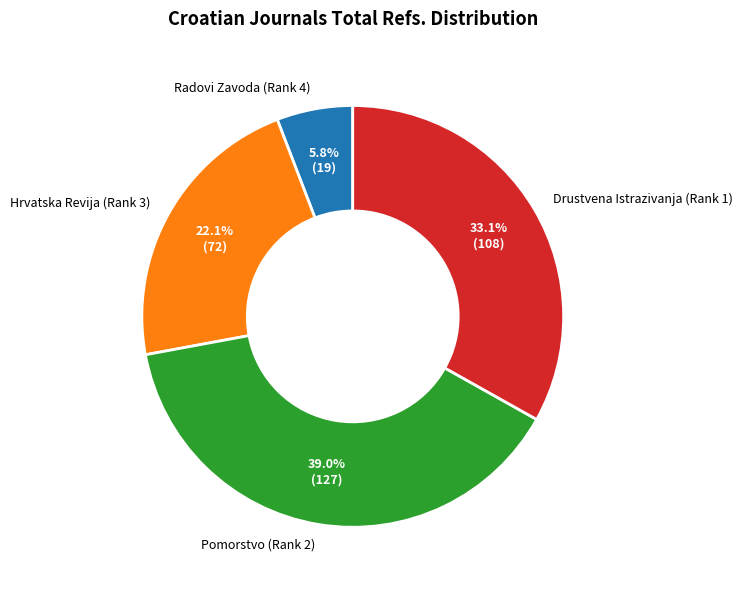

To the nearest percent, what percentage of the pie is Radovi Zavoda (Rank 4)?

6%